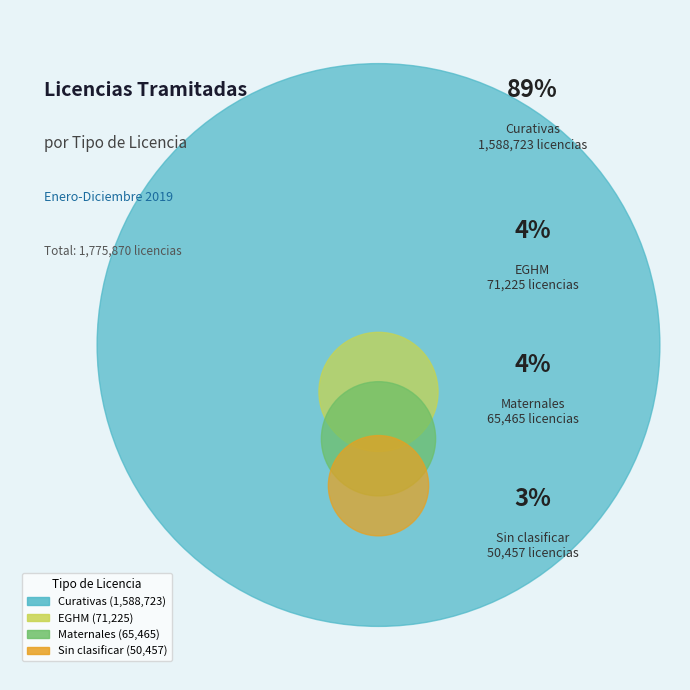

True or false: Curativas accounts for 84% of the total.

False